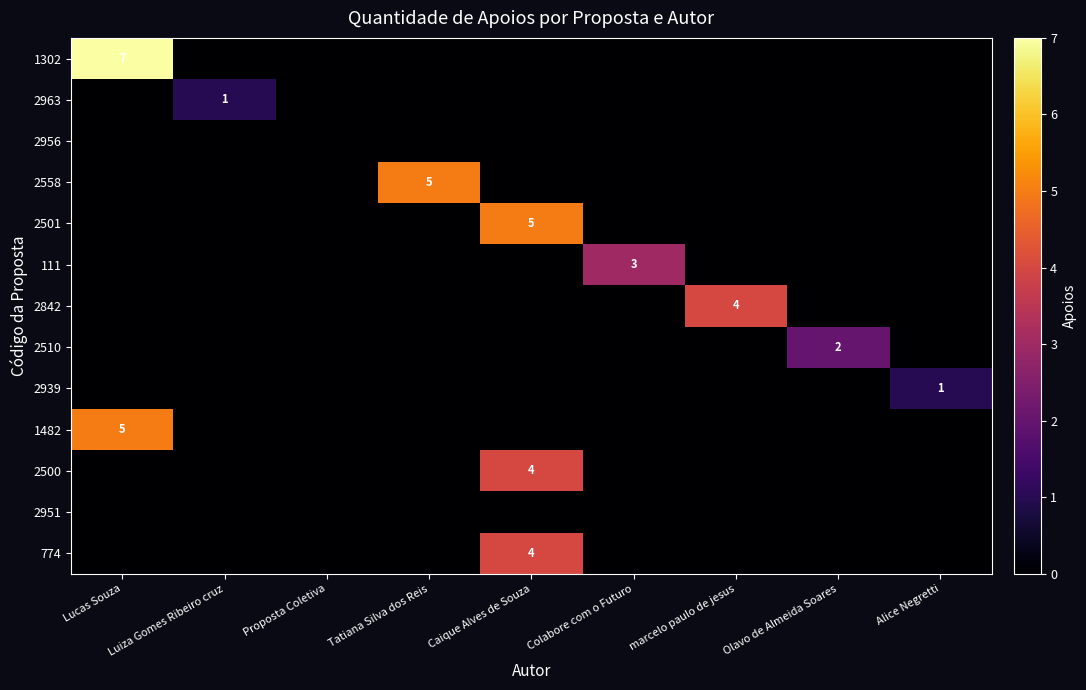

The 2842 series shows 0 at Lucas Souza. True or false?

True